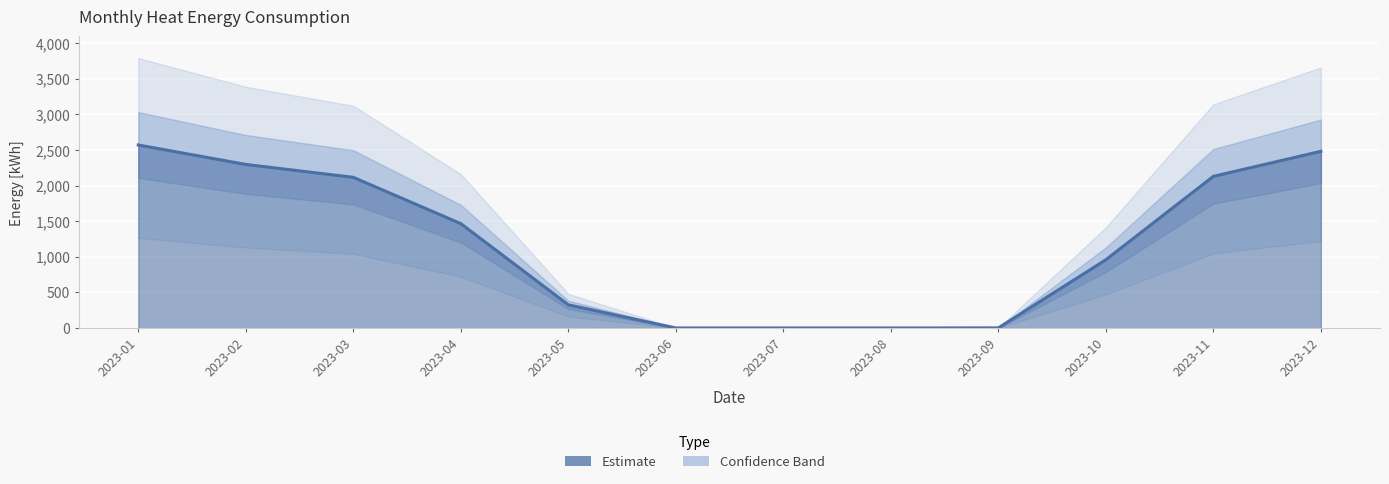

What is the difference between the maximum and minimum values?

2569